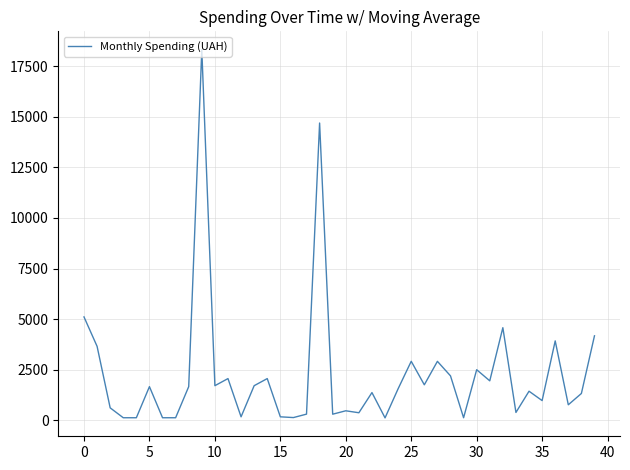

What is the average value?

2266.3